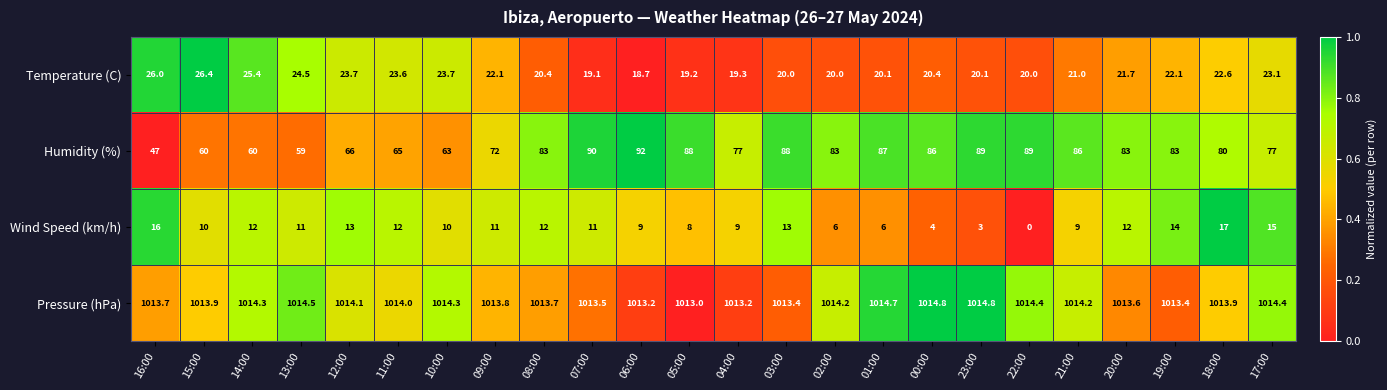

True or false: Temperature (C) has a value of 21.7 at 20:00.

True